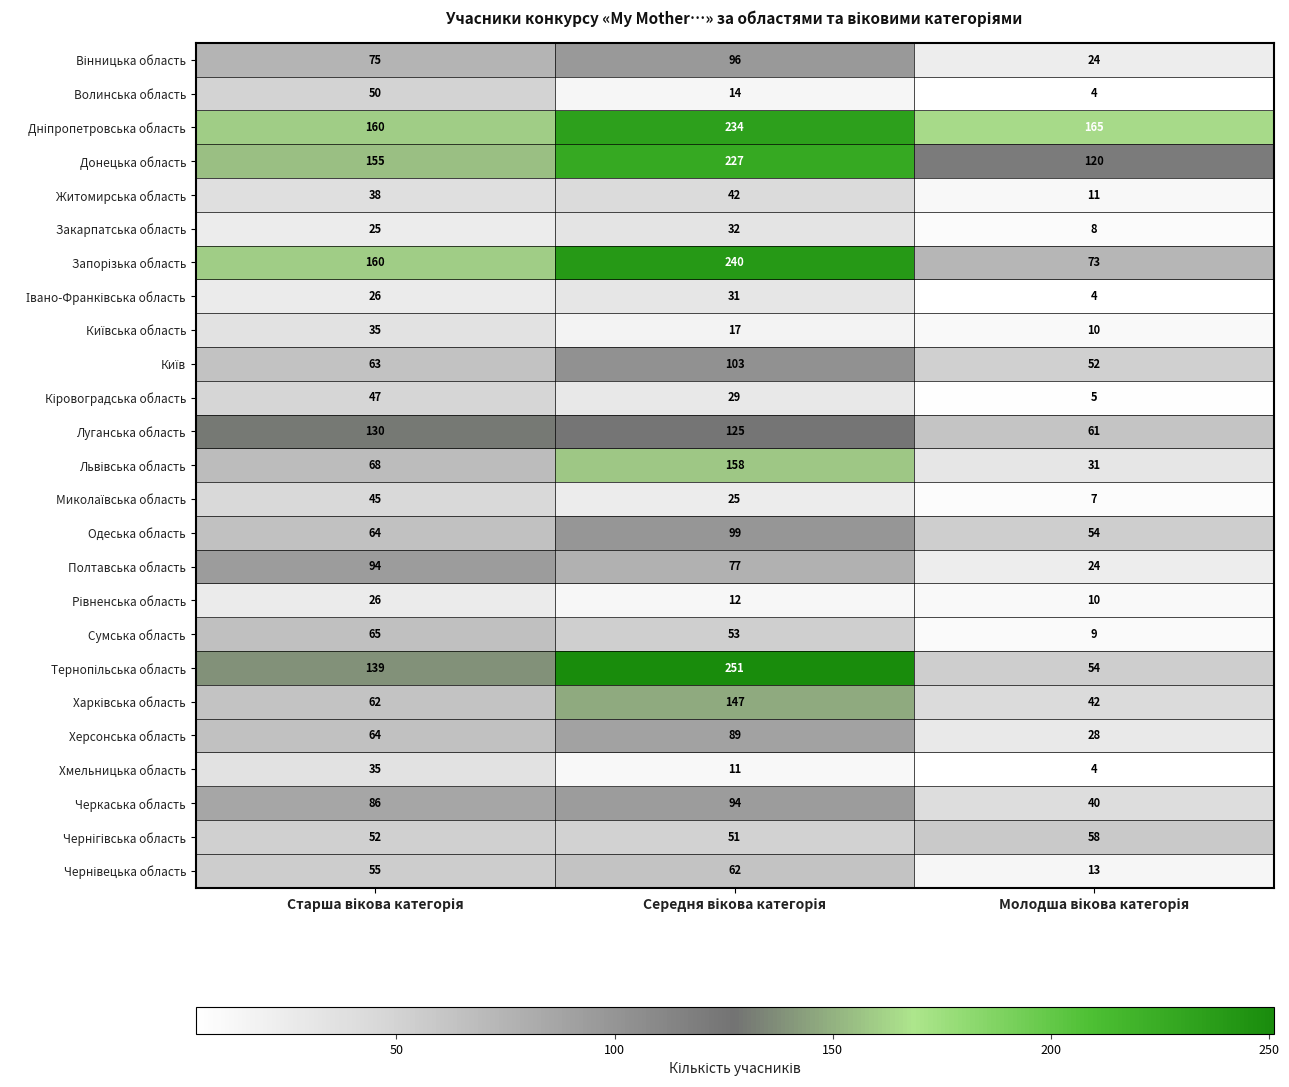

What is the lowest value of the Хмельницька область series?

4